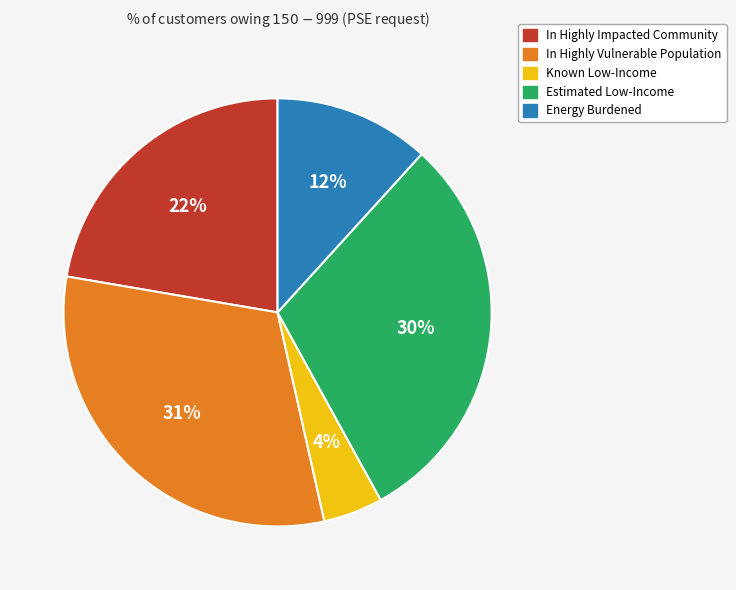

Between Known Low-Income and Estimated Low-Income, which is larger?

Estimated Low-Income